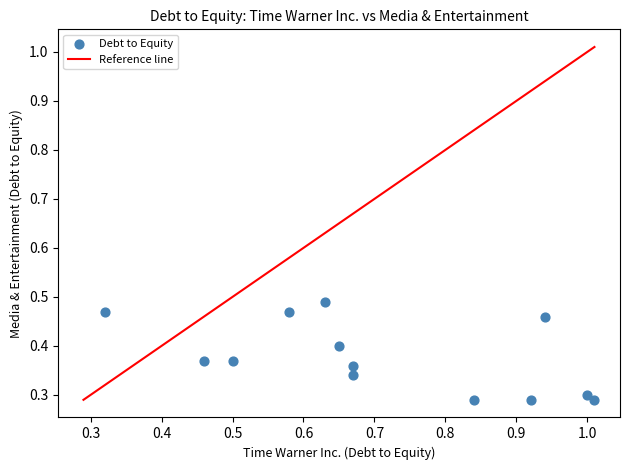

What is the range of X values (max minus min)?

0.7